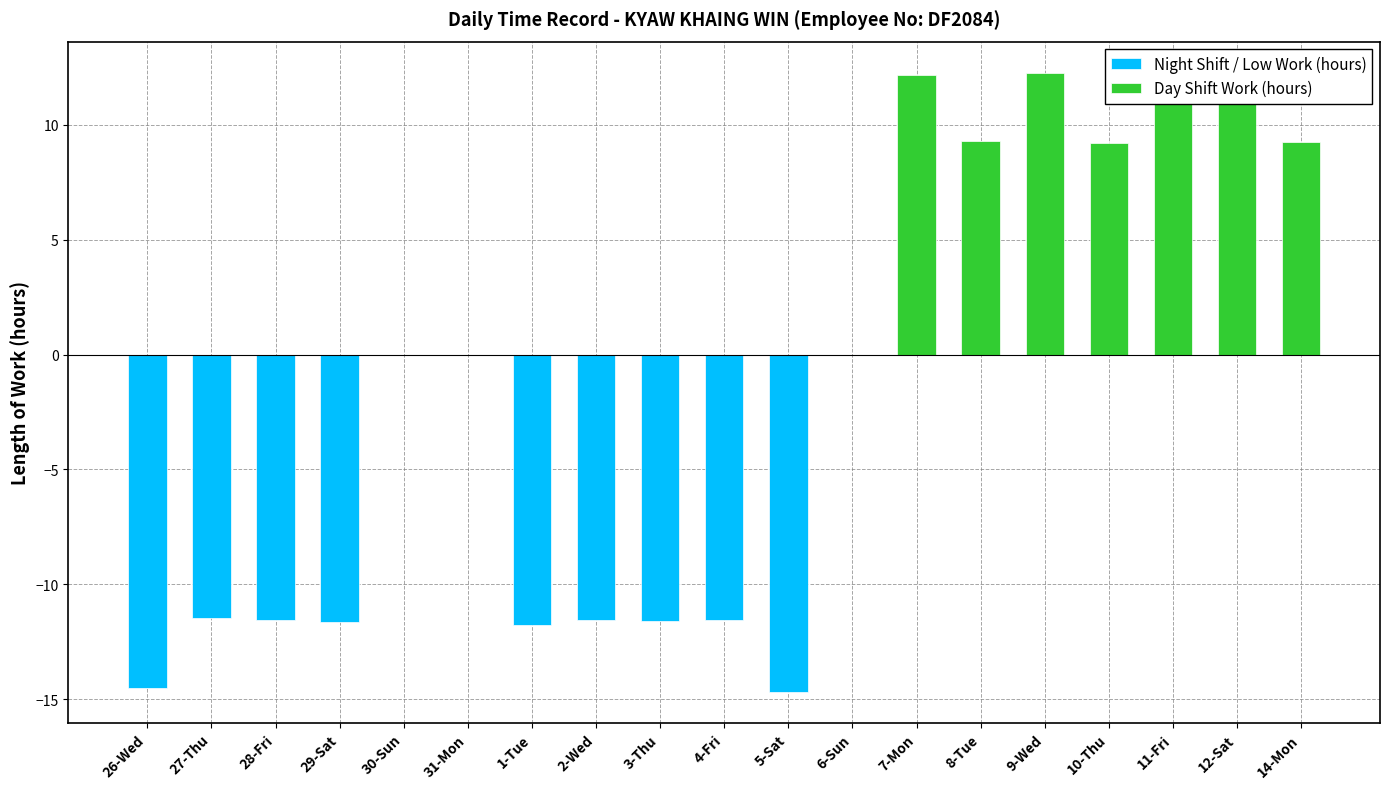

How many distinct data groups are displayed?

2